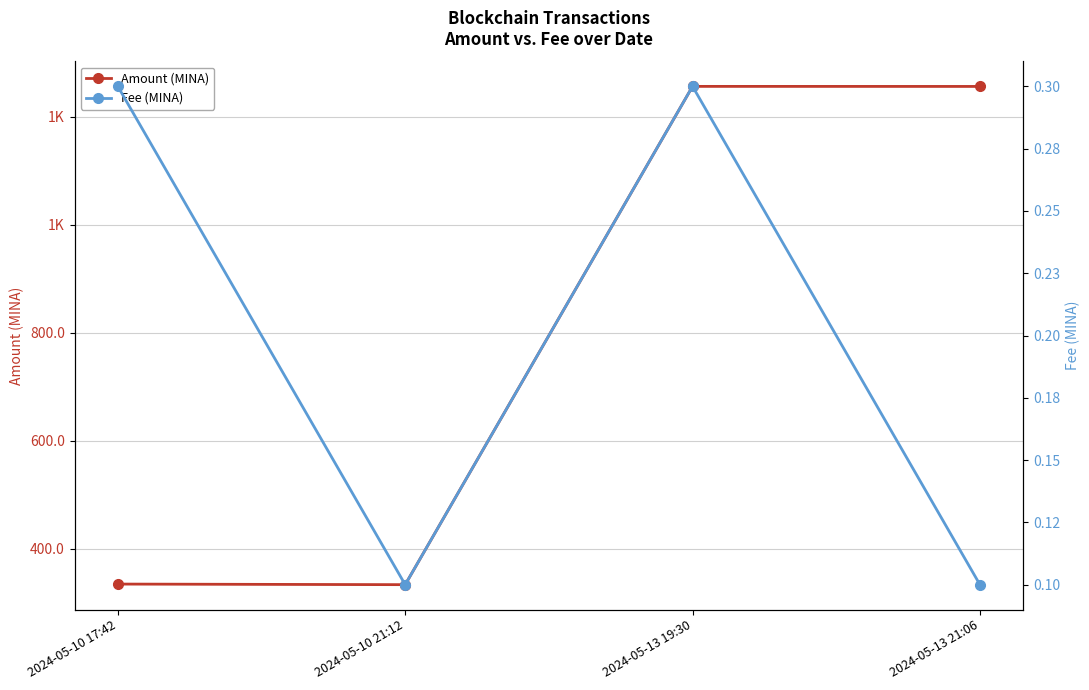

True or false: Amount (MINA) and Fee (MINA) cross at least once.

False